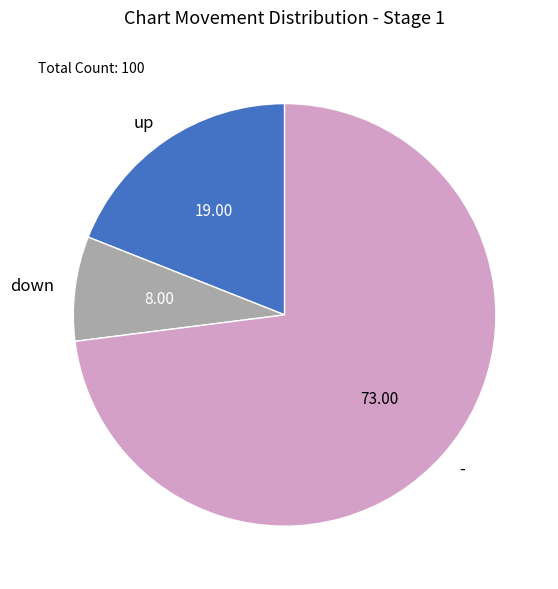

Between up and -, which is larger?

-